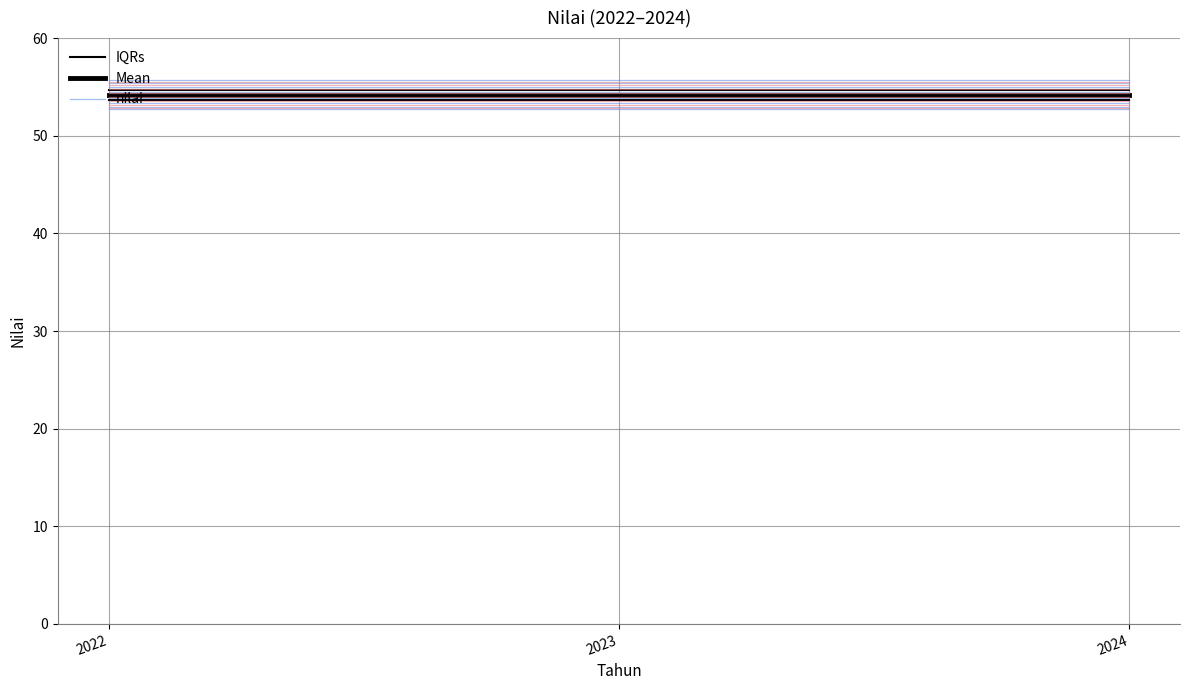

Is the value of Mean at 2024 greater than the value of nilai at 2024?

No